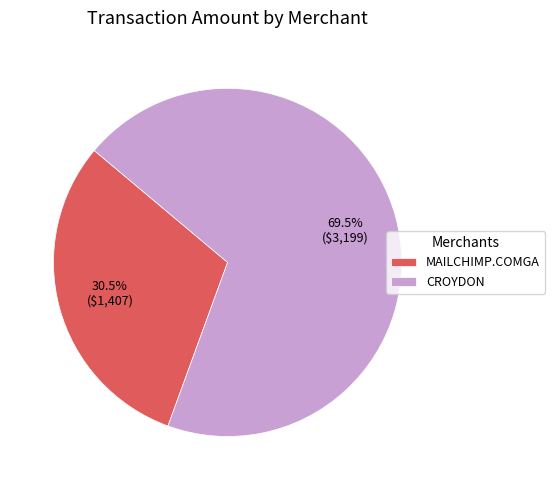

Do MAILCHIMP.COMGA and CROYDON together represent more than half of the pie?

Yes